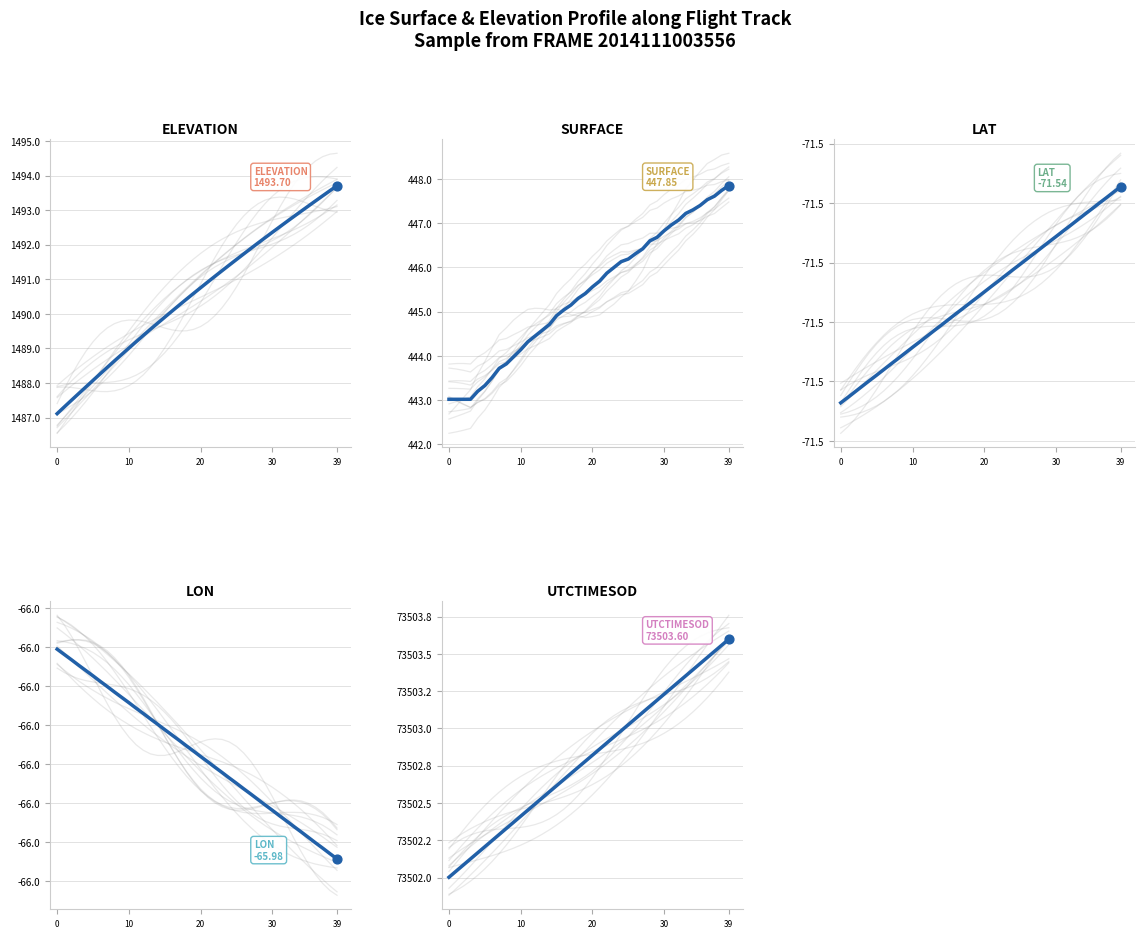

Which series reaches the minimum Y coordinate?

LAT